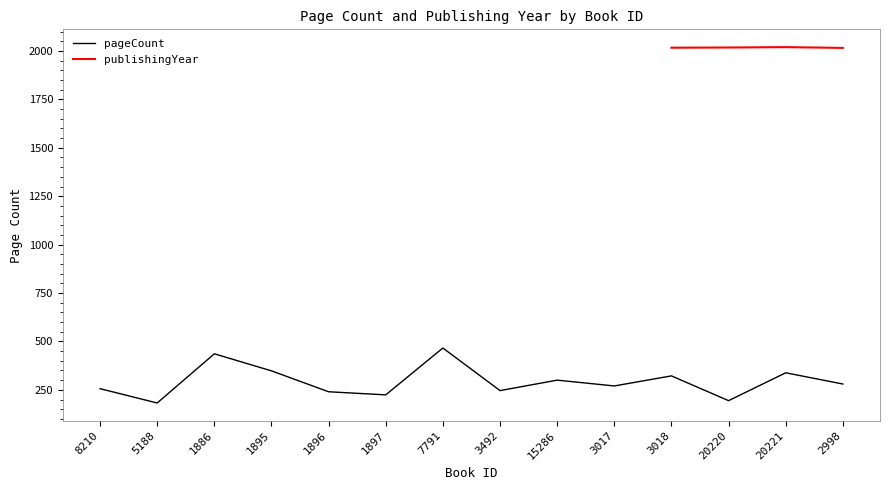

What is the difference between the values at 7791 and 15286?

166